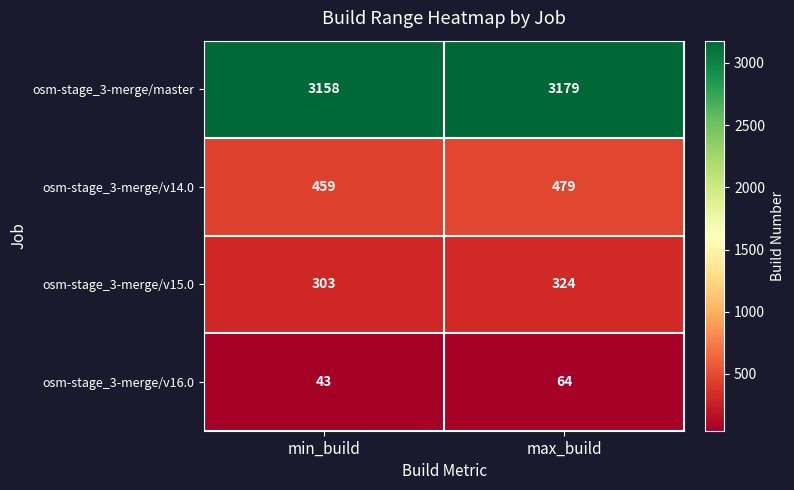

What is the total value across all series at max_build?

4046